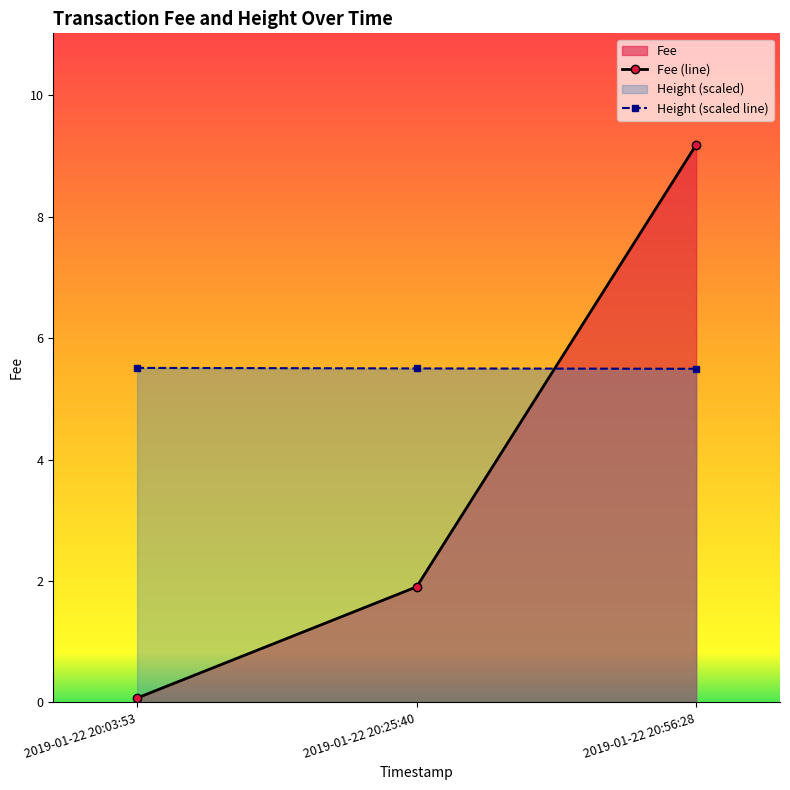

Which series has the largest range (max minus min)?

Fee (line)